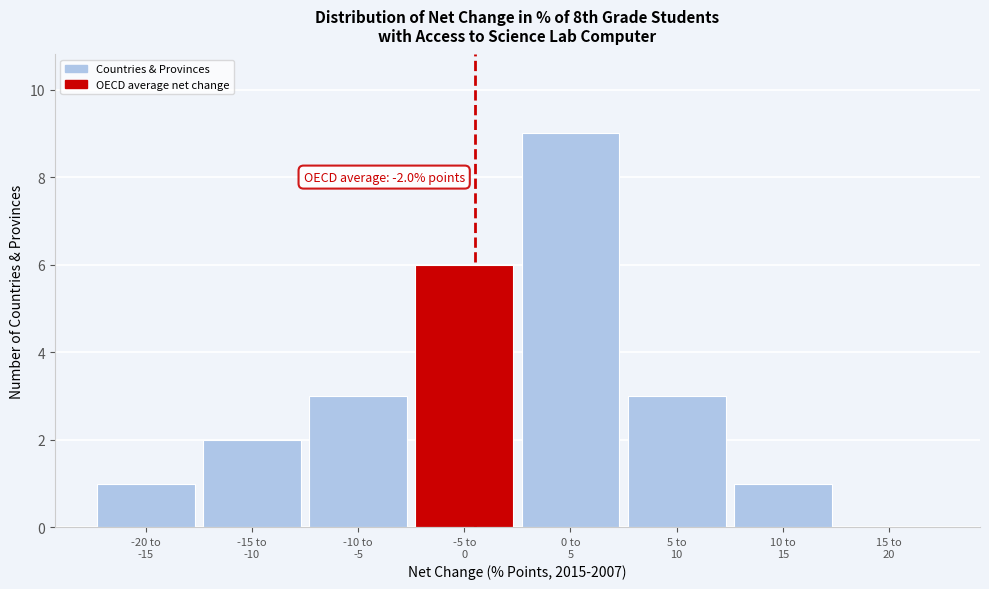

What is the greatest value displayed?

9